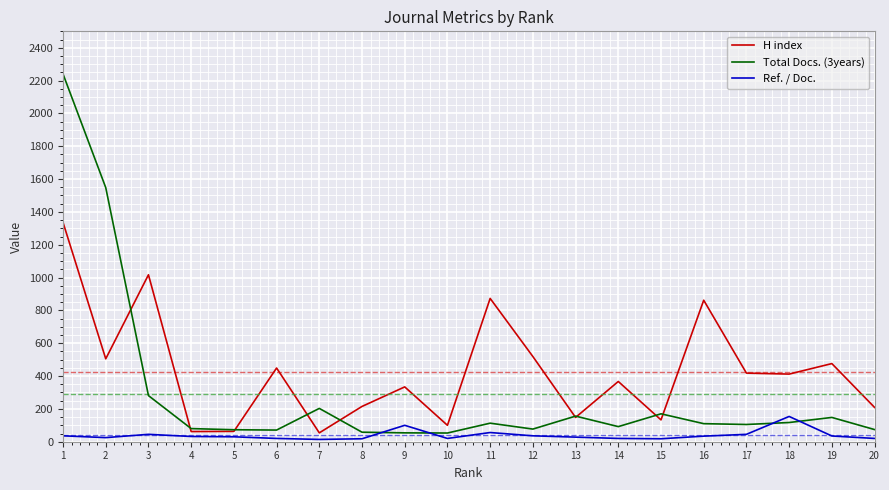

Which series has the largest total across all categories?

H index